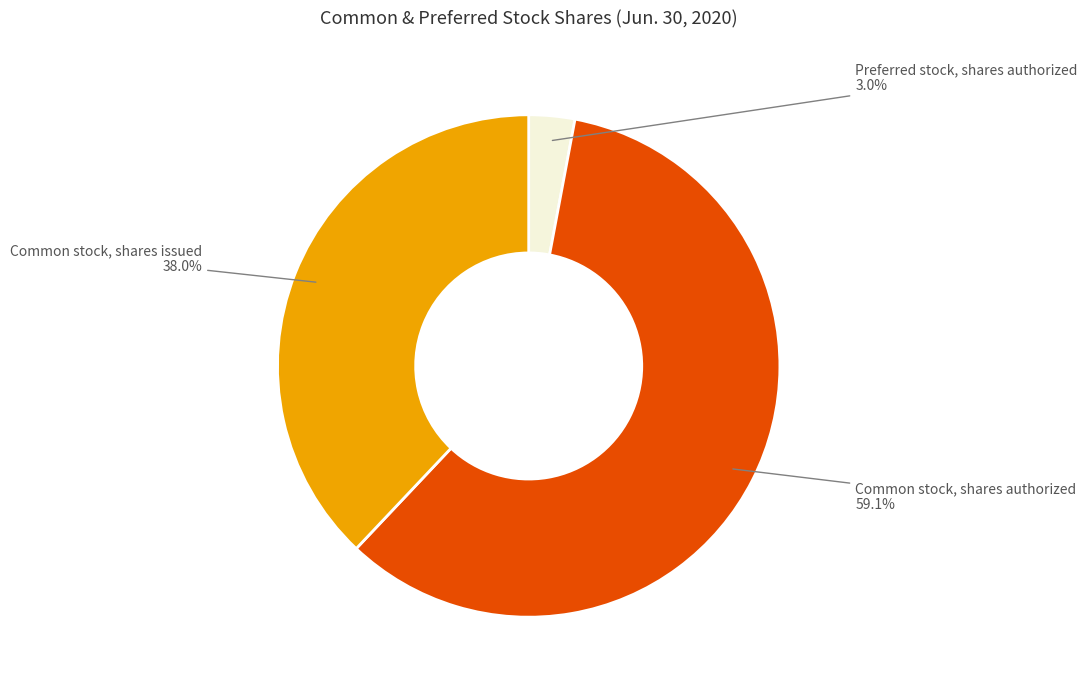

Which has a higher value, Preferred stock, shares authorized or Common stock, shares authorized?

Common stock, shares authorized